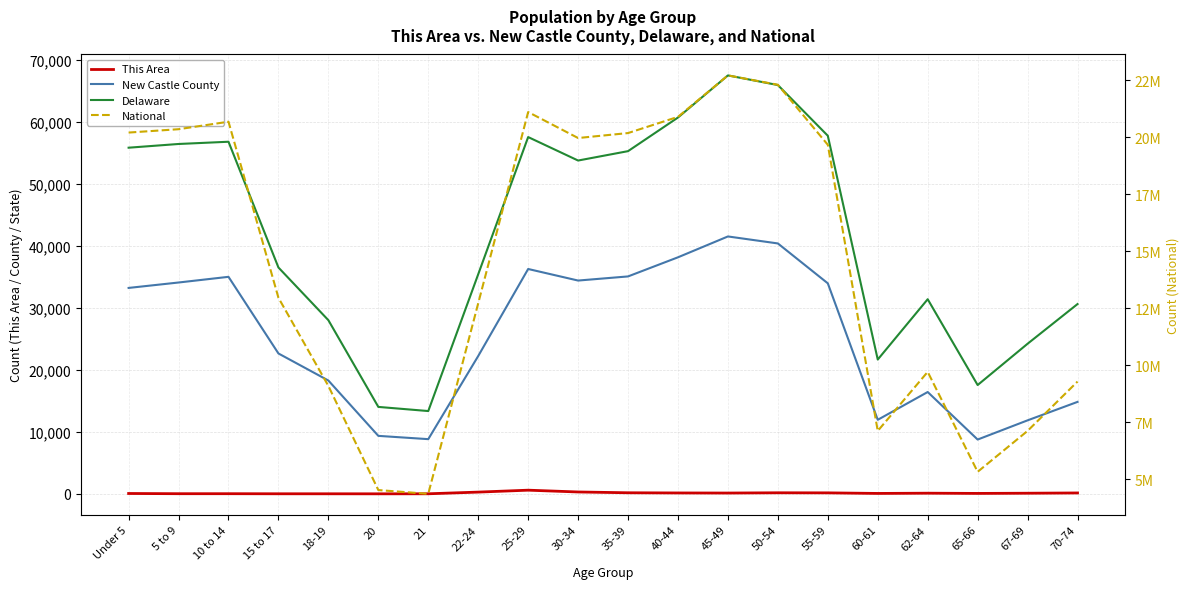

Is it true that This Area equals 598 at 25-29?

True